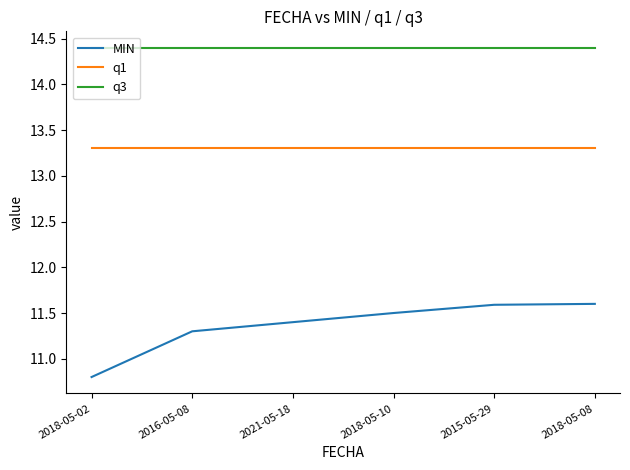

How many lines are shown in the chart?

3